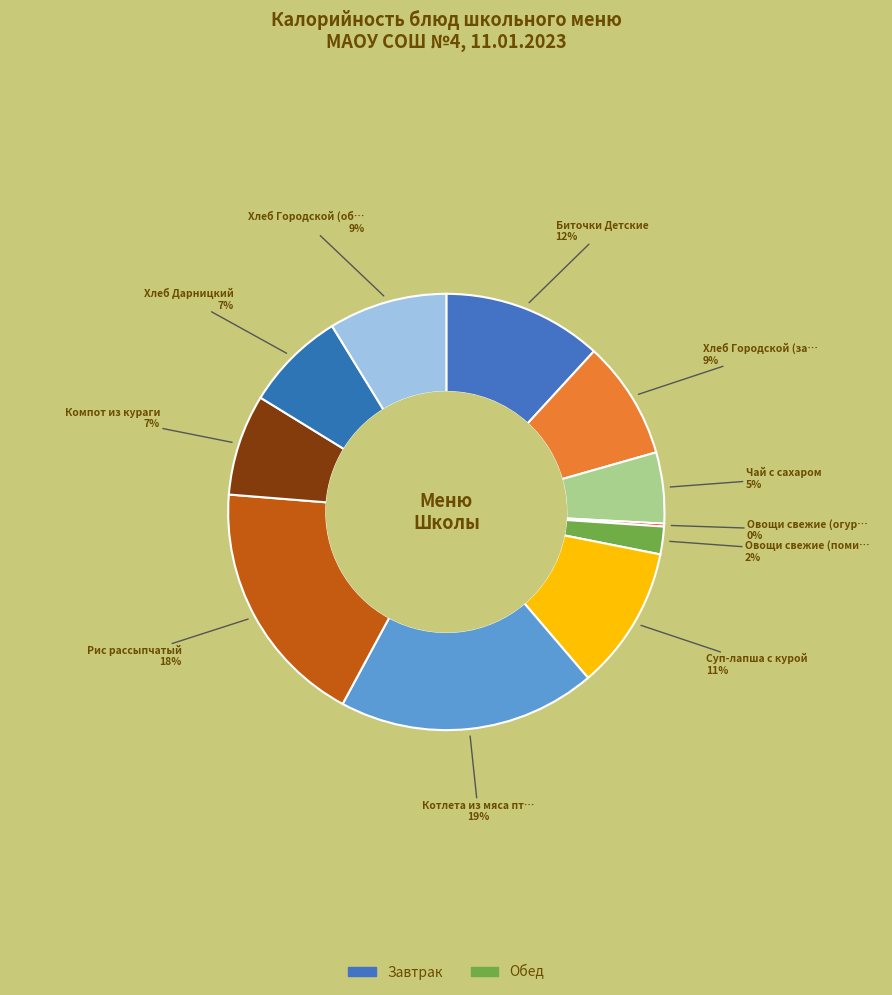

Rank the categories by value from highest to lowest.

Котлета из мяса птицы, Рис рассыпчатый, Биточки Детские, Суп-лапша с курой, Хлеб Городской (завтрак), Хлеб Городской (обед), Компот из кураги, Хлеб Дарницкий, Чай с сахаром, Овощи свежие (помидоры), Овощи свежие (огурцы)